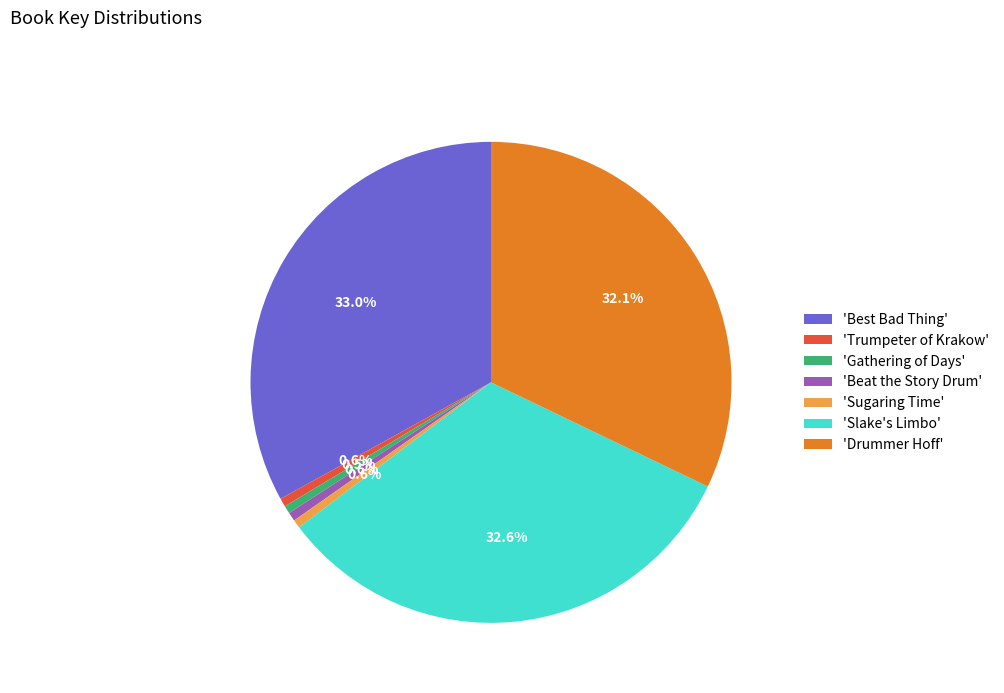

Is there any slice that represents more than half of the pie?

No